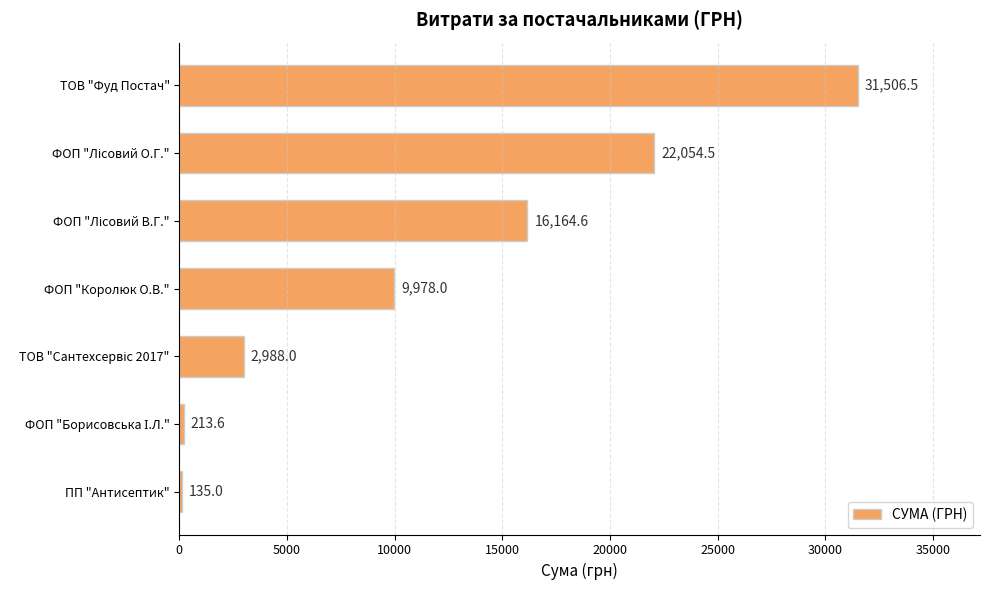

Approximately how many times larger is the value at ТОВ "Фуд Постач" compared to ФОП "Королюк О.В."?

3.2